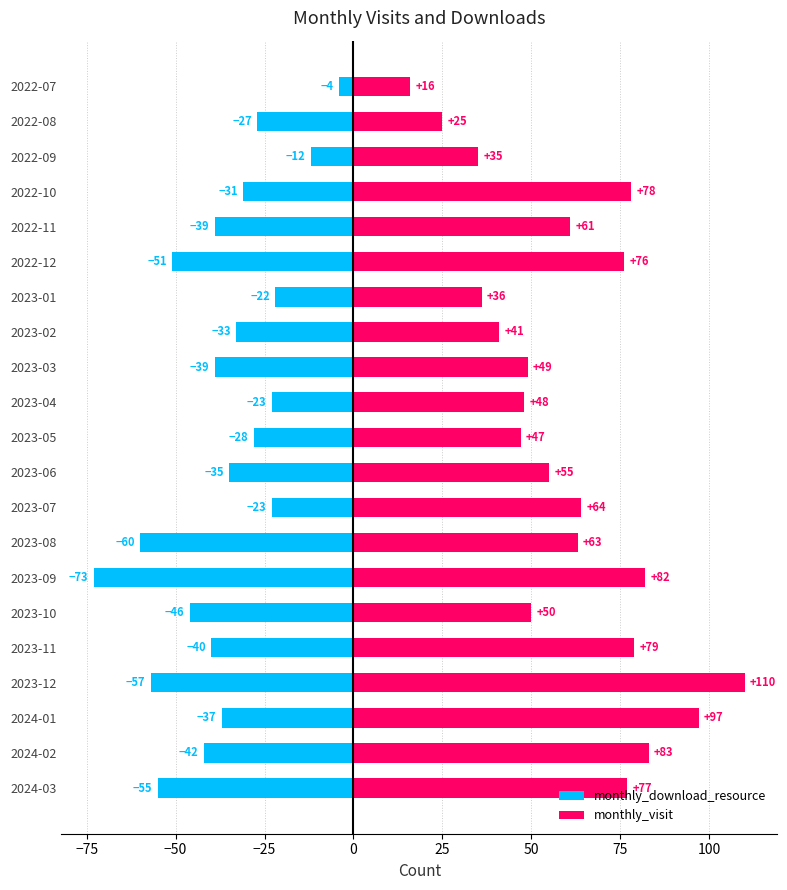

How many values in the monthly_visit series exceed 61?

10